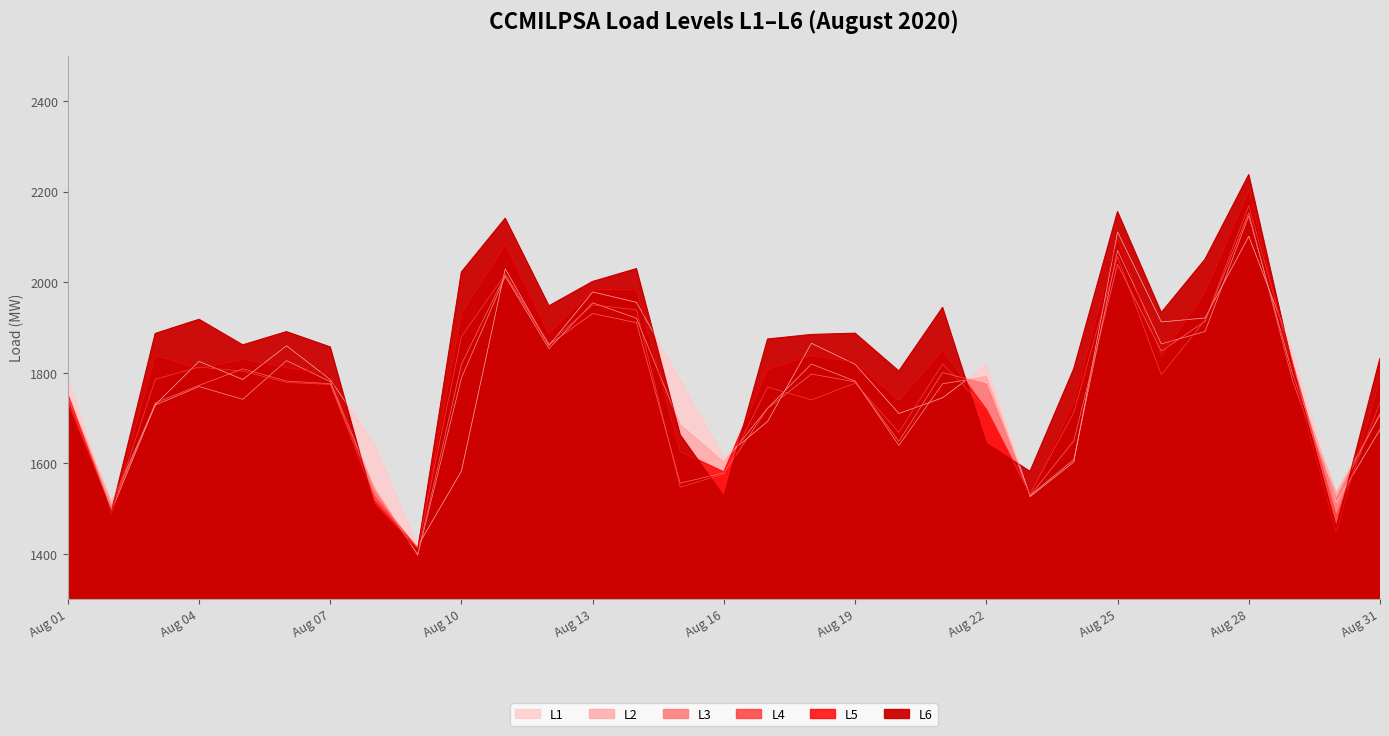

How many lines are shown in the chart?

6